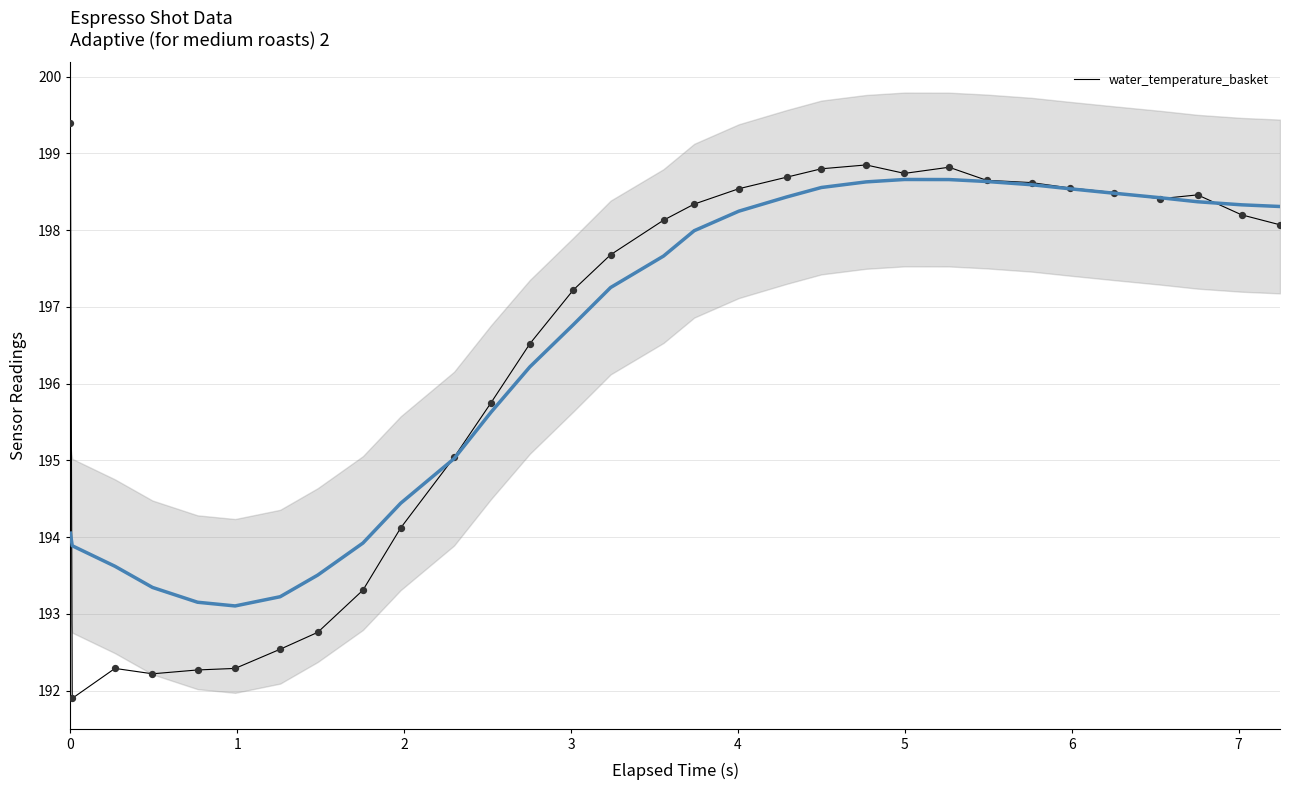

What is the highest value of the water_temperature_basket series?

199.4